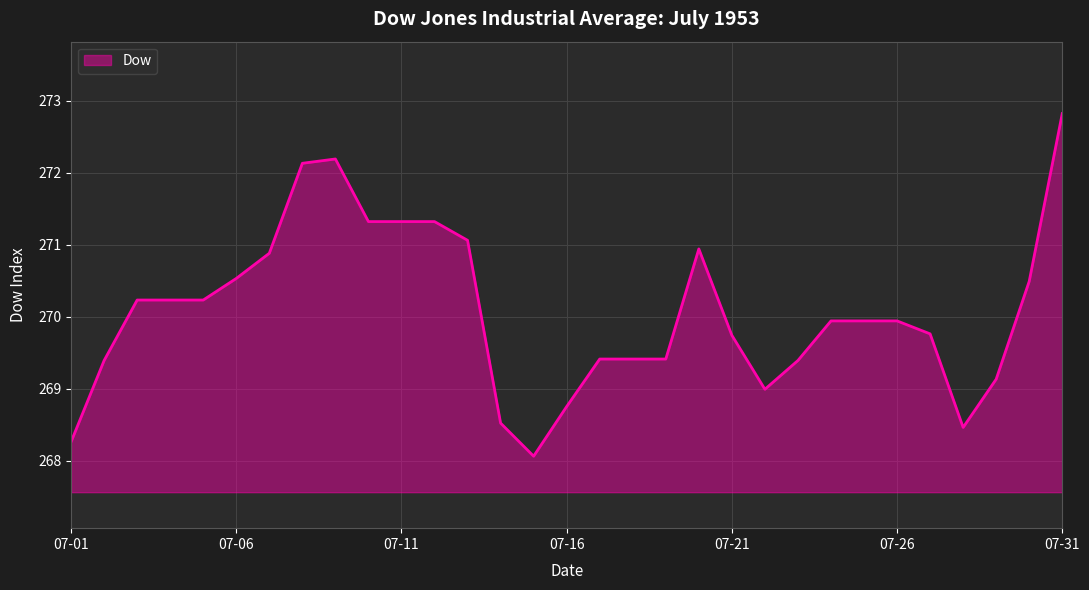

What is the maximum value shown in the chart?

272.8